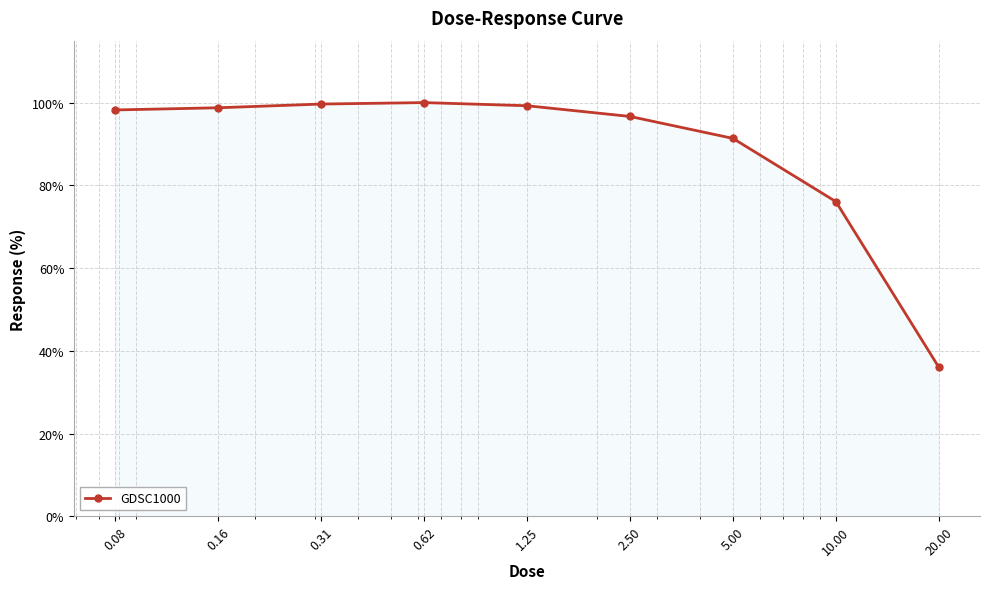

What is the smallest value displayed?

36.0